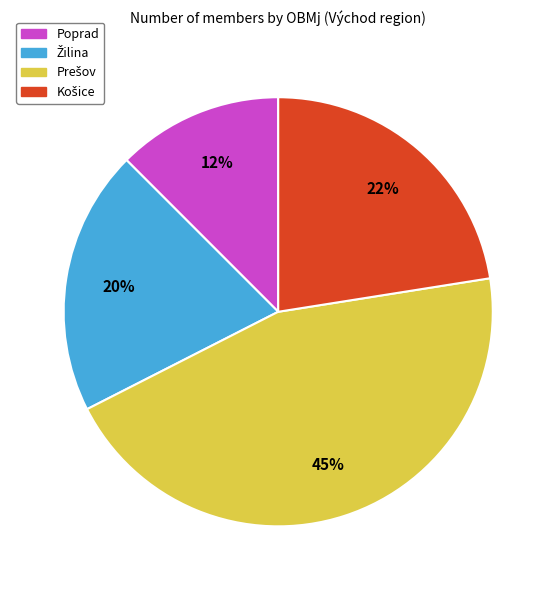

Is it true that Poprad is 1% of the pie?

False